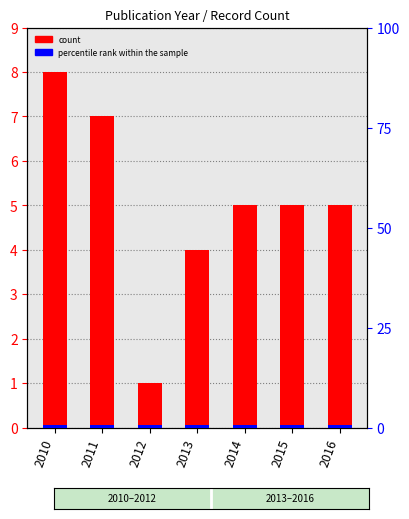

Where is percentile rank within the sample nearest to the value 1?

2010